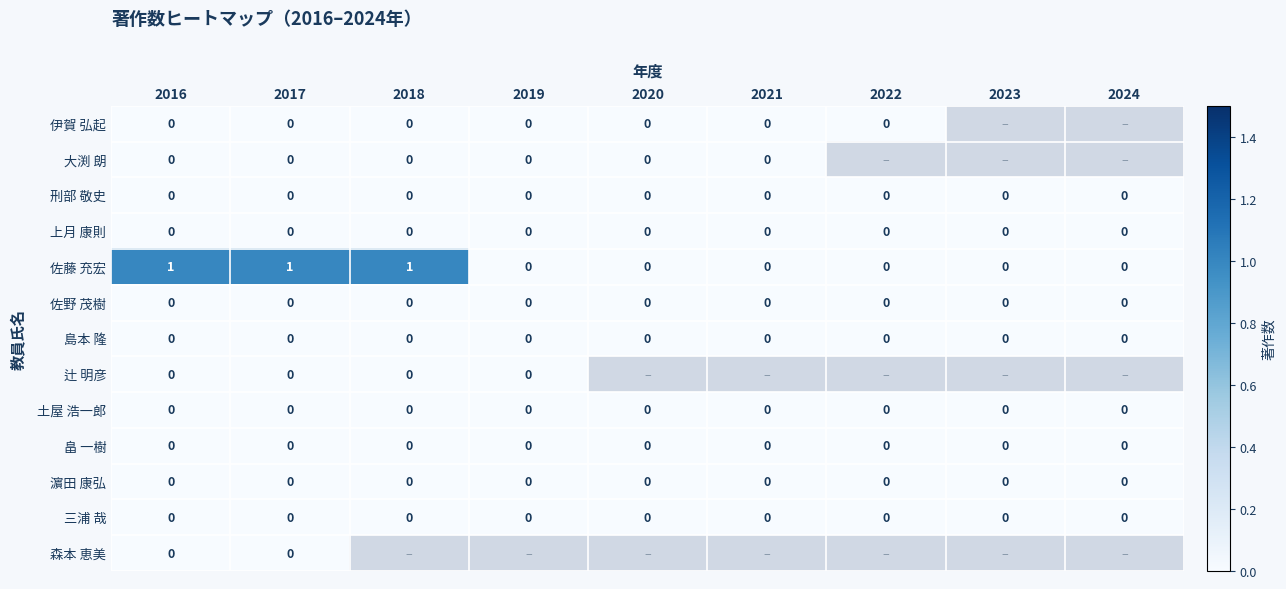

What is the greatest value displayed?

1.0